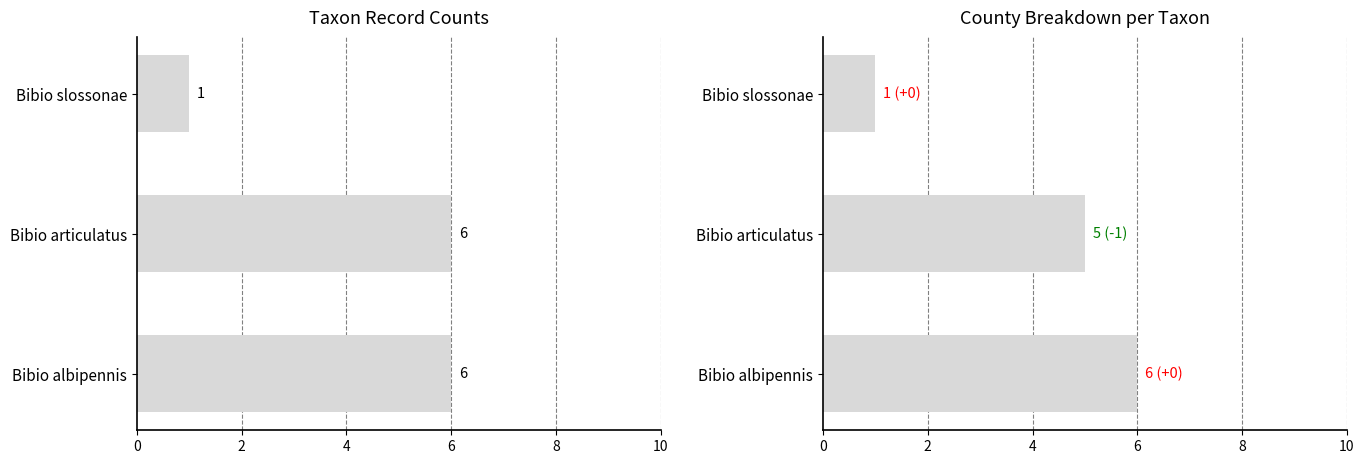

What is the minimum value shown in the chart?

1